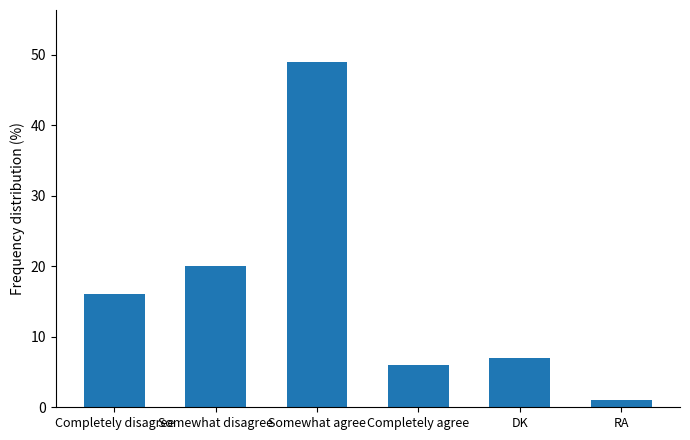

How many bars are there in total?

6